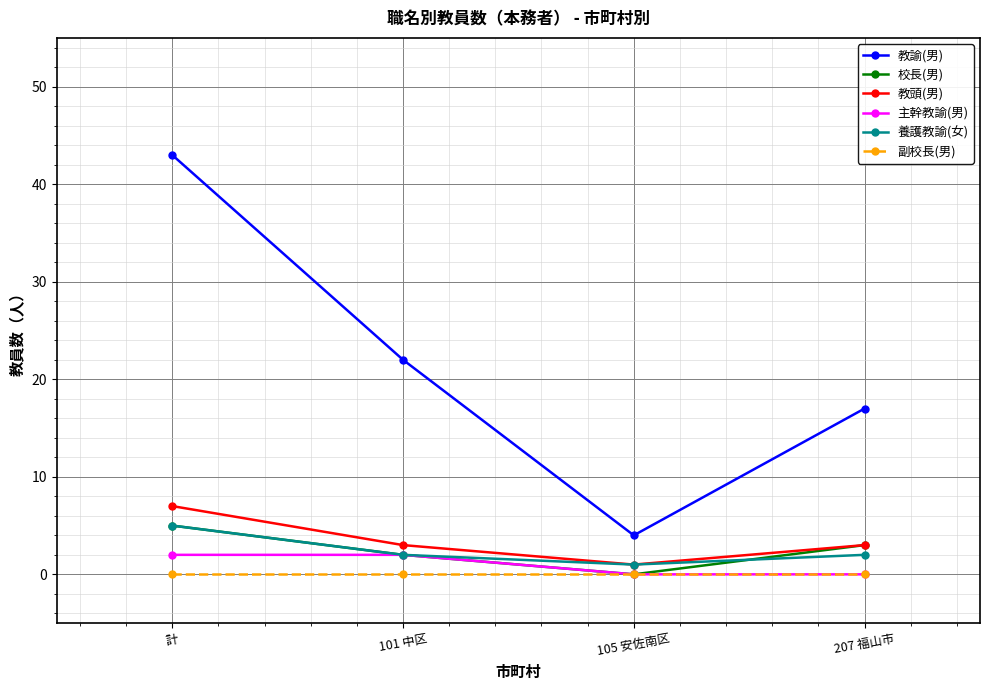

What is the approximate value of 教諭(男) at 105 安佐南区, to the nearest 5?

5